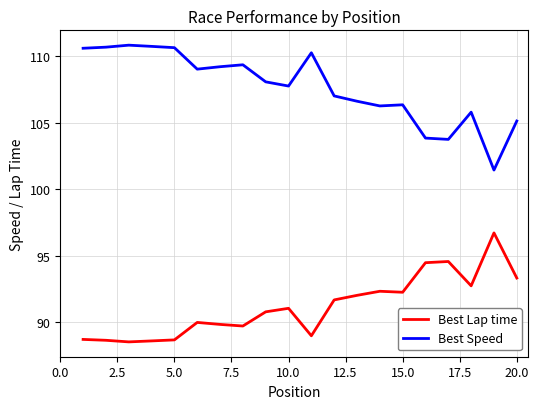

Rank the series by their maximum value, from lowest to highest.

Best Lap time, Best Speed